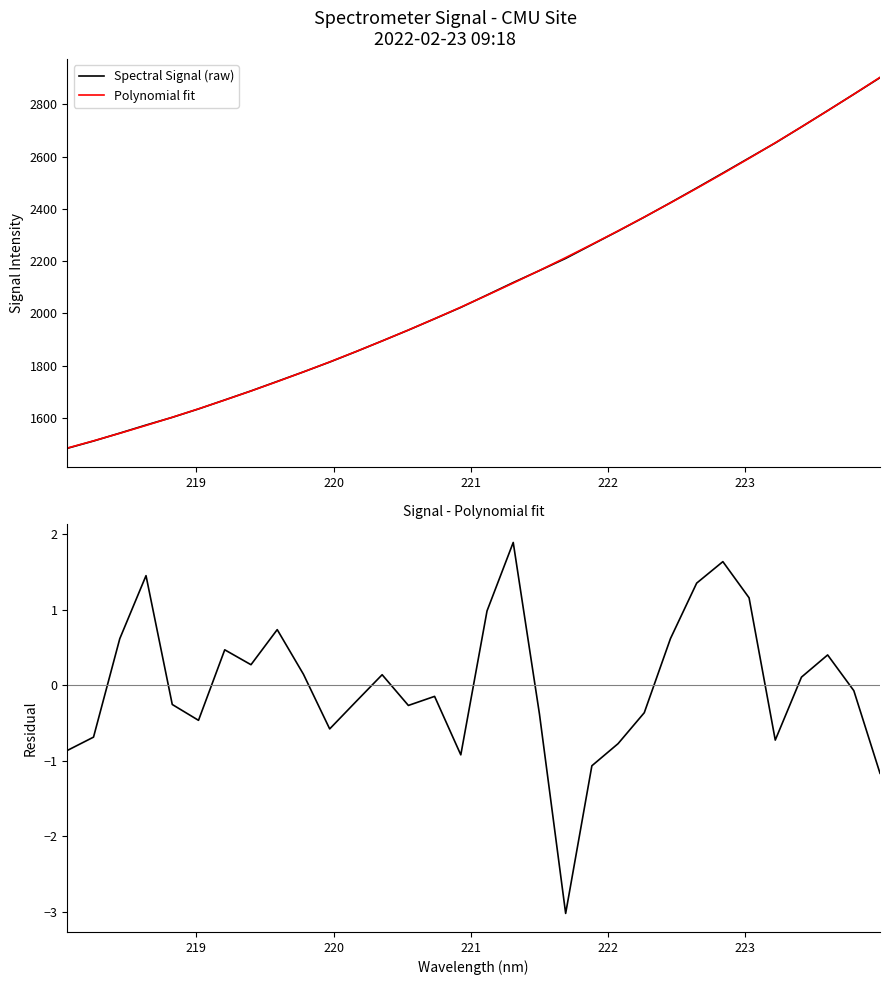

Which series has the largest total across all categories?

Polynomial fit